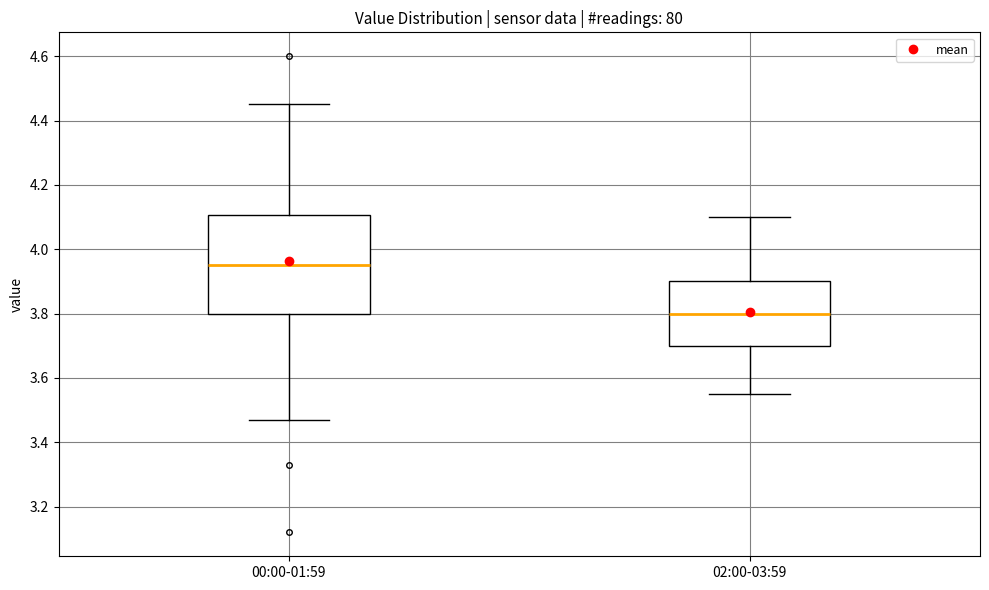

Which box's median line is the highest?

00:00-01:59